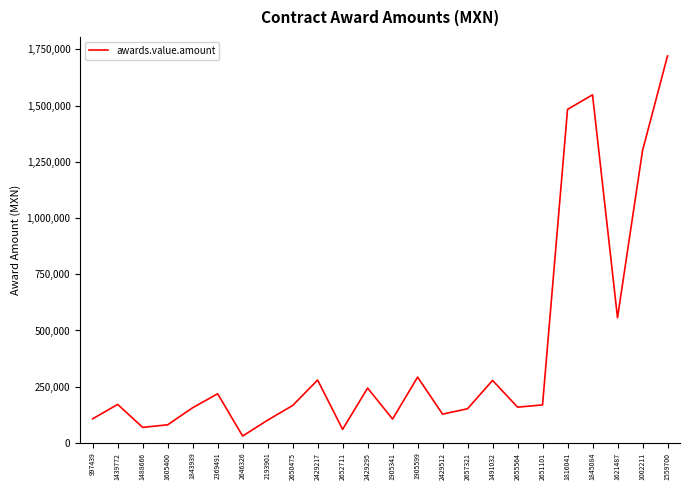

What is the ratio of the value at 2655564 to the value at 2652711?

2.6